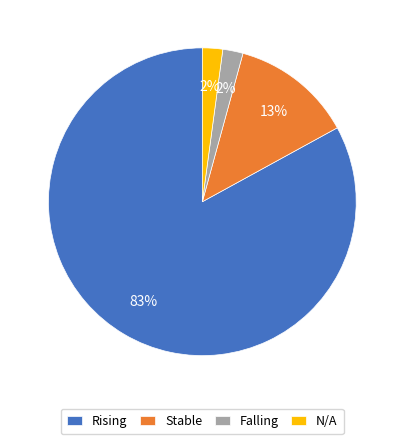

Is Rising the majority of the pie?

Yes